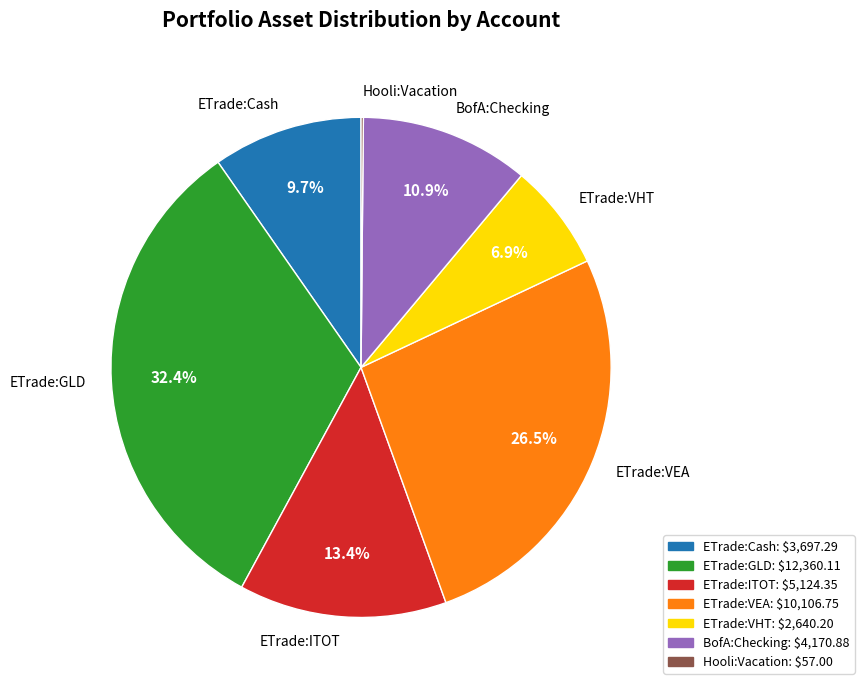

To the nearest percent, what percentage of the pie is ETrade:ITOT?

13%